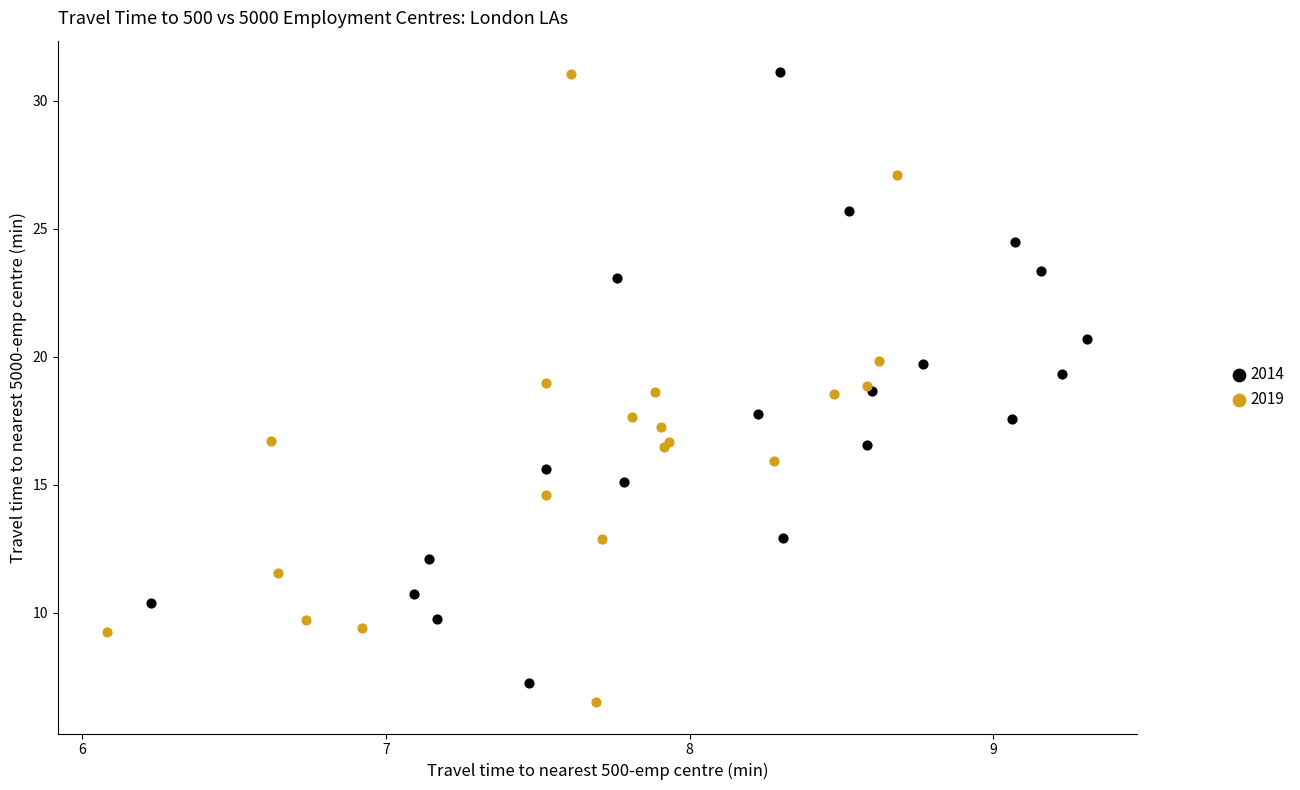

Which series has the largest Y range (max minus min)?

2019